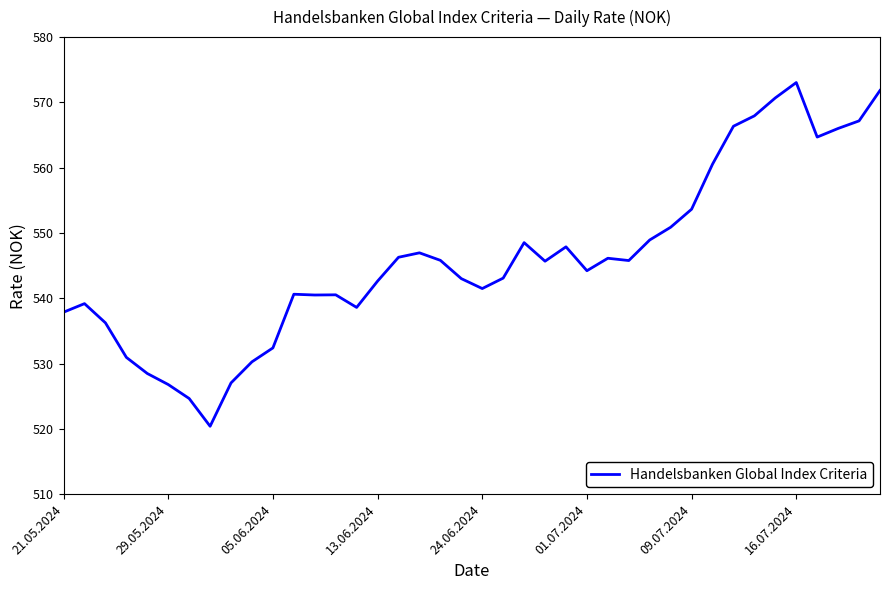

What is the difference between the maximum and minimum values?

52.6